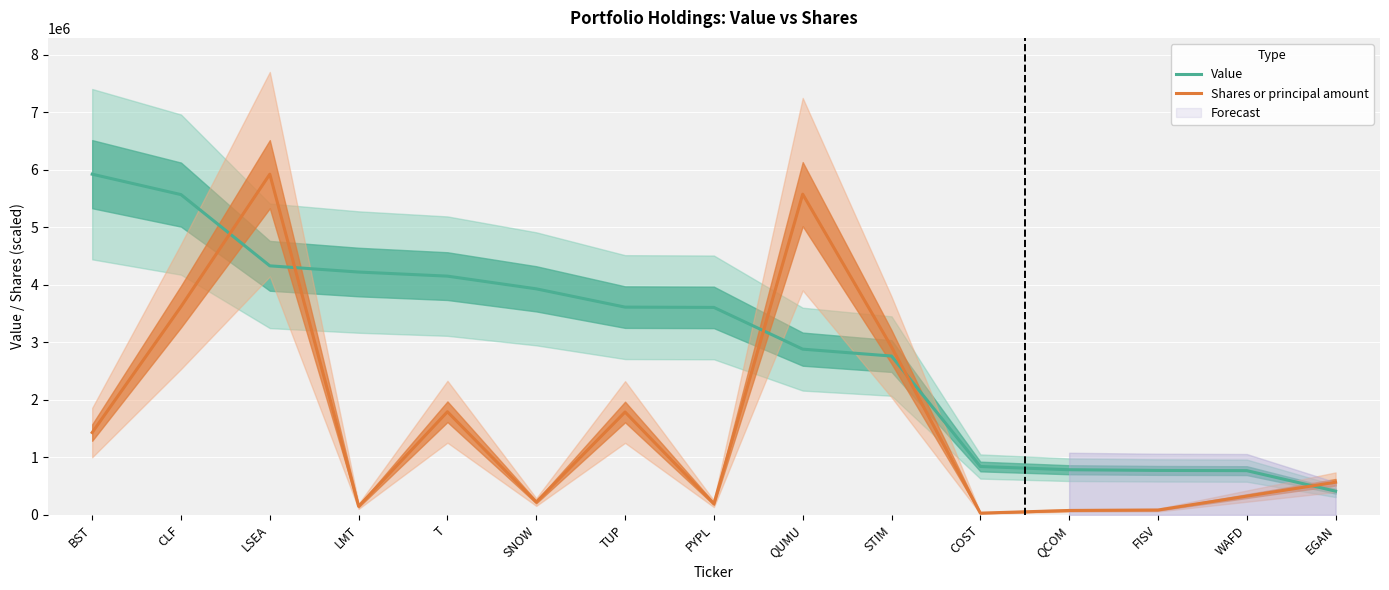

The value of Shares or principal amount at WAFD is 326962.5. True or false?

True